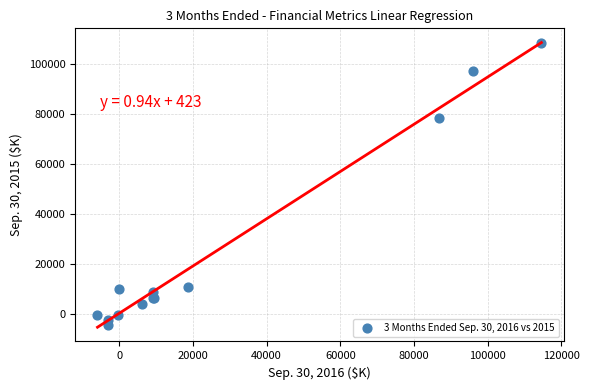

What Y value in the scatter plot is closest to 51998?

78151